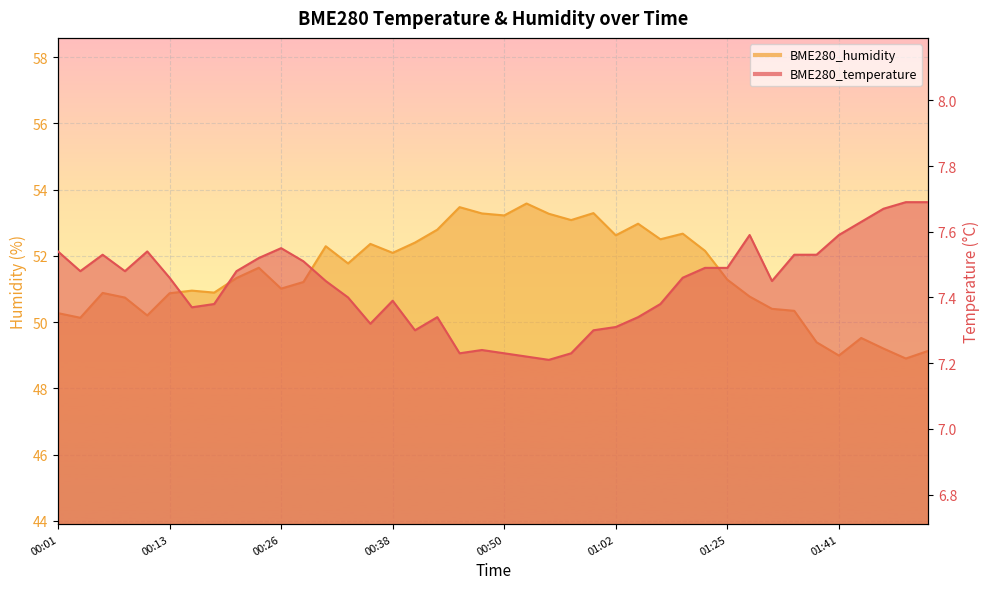

Does the chart display data point markers on the line(s)?

No